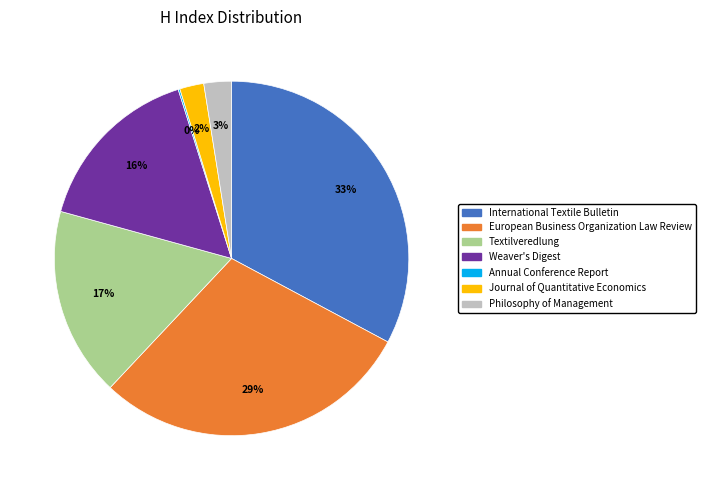

To the nearest percent, what portion does Journal of Quantitative Economics represent?

2%